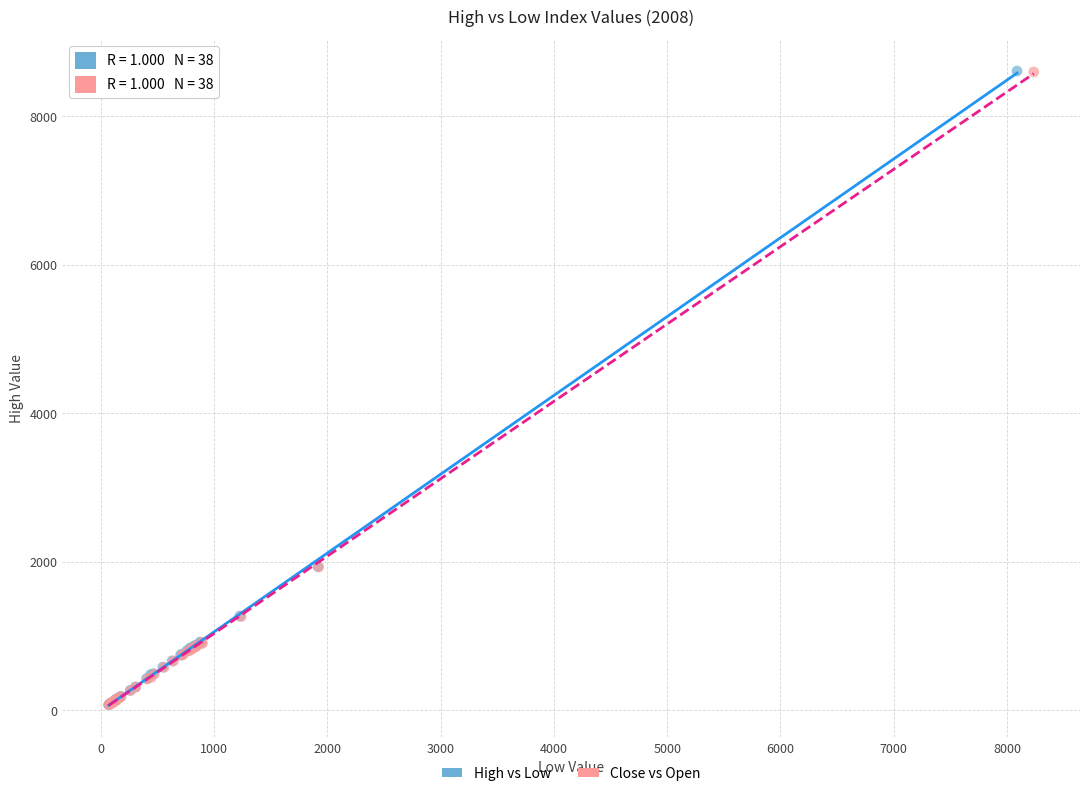

Which series has the widest spread of Y values?

High vs Low